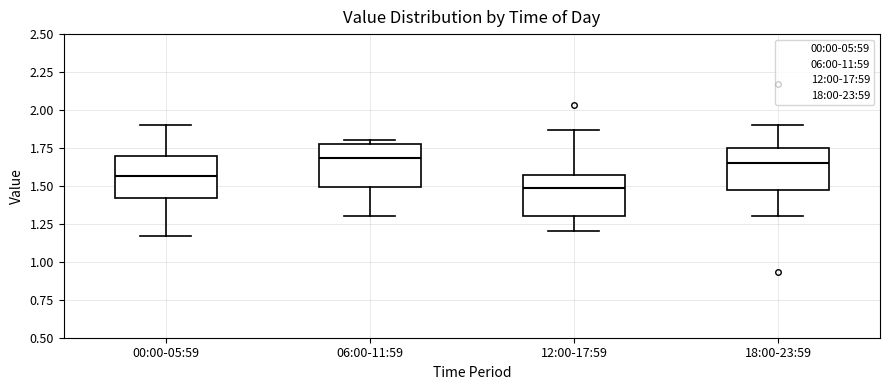

Reading left to right, transcribe this box plot: for each box, give where its median line is, the range the box spans, and where its two whiskers end, as read against the y-axis. The values are not printed on the chart, so give them approximately, as read against the axis.

00:00-05:59: median 1.55, box 1.40 to 1.70, whiskers 1.15 to 1.90
06:00-11:59: median 1.70, box 1.50 to 1.80, whiskers 1.30 to 1.80 (just above the box's upper edge)
12:00-17:59: median 1.50, box 1.30 to 1.55, whiskers 1.20 to 1.85
18:00-23:59: median 1.65, box 1.50 to 1.75, whiskers 1.30 to 1.90